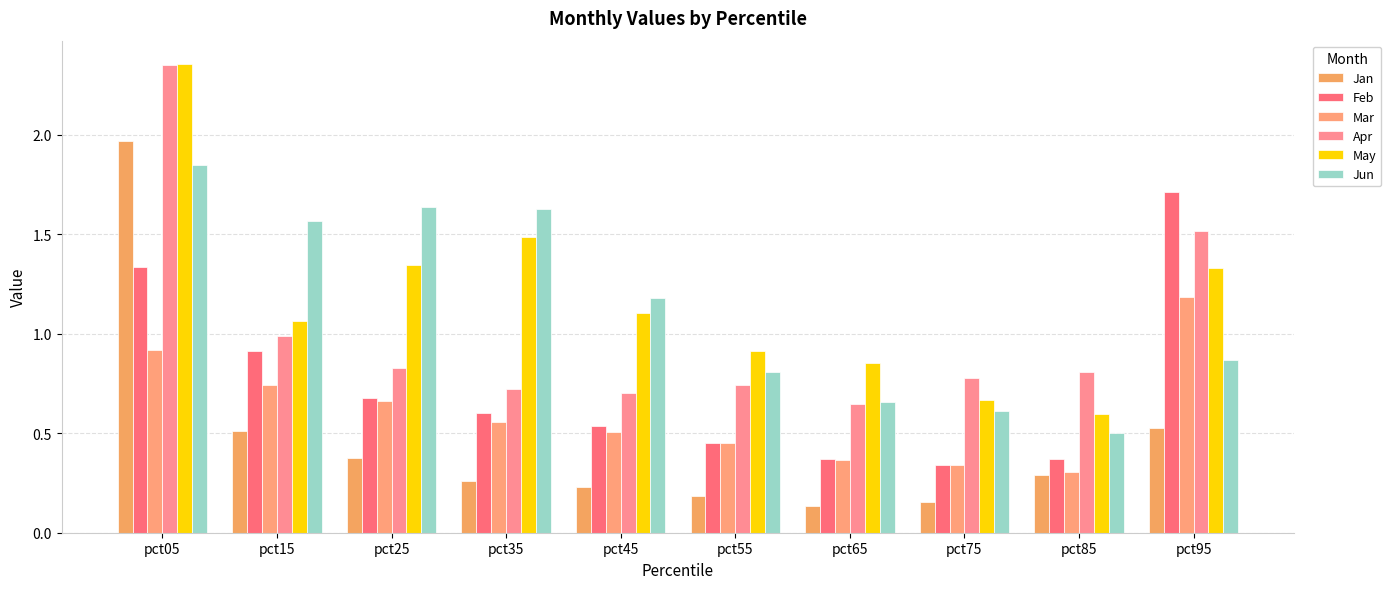

Reading left to right, extract all data points from this chart.

Jan: pct05=2.0	pct15=0.5	pct25=0.4	pct35=0.3	pct45=0.2	pct55=0.2	pct65=0.1	pct75=0.2	pct85=0.3	pct95=0.5
Feb: pct05=1.3	pct15=0.9	pct25=0.7	pct35=0.6	pct45=0.5	pct55=0.5	pct65=0.4	pct75=0.3	pct85=0.4	pct95=1.7
Mar: pct05=0.9	pct15=0.7	pct25=0.7	pct35=0.6	pct45=0.5	pct55=0.5	pct65=0.4	pct75=0.3	pct85=0.3	pct95=1.2
Apr: pct05=2.3	pct15=1.0	pct25=0.8	pct35=0.7	pct45=0.7	pct55=0.7	pct65=0.6	pct75=0.8	pct85=0.8	pct95=1.5
May: pct05=2.4	pct15=1.1	pct25=1.3	pct35=1.5	pct45=1.1	pct55=0.9	pct65=0.9	pct75=0.7	pct85=0.6	pct95=1.3
Jun: pct05=1.8	pct15=1.6	pct25=1.6	pct35=1.6	pct45=1.2	pct55=0.8	pct65=0.7	pct75=0.6	pct85=0.5	pct95=0.9